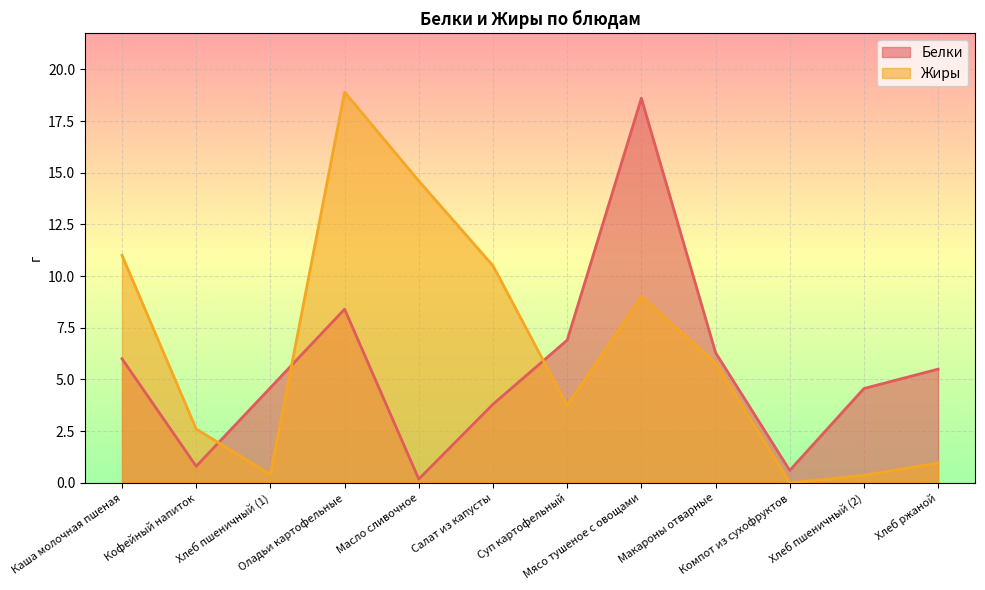

Count the number of data series in this chart.

2